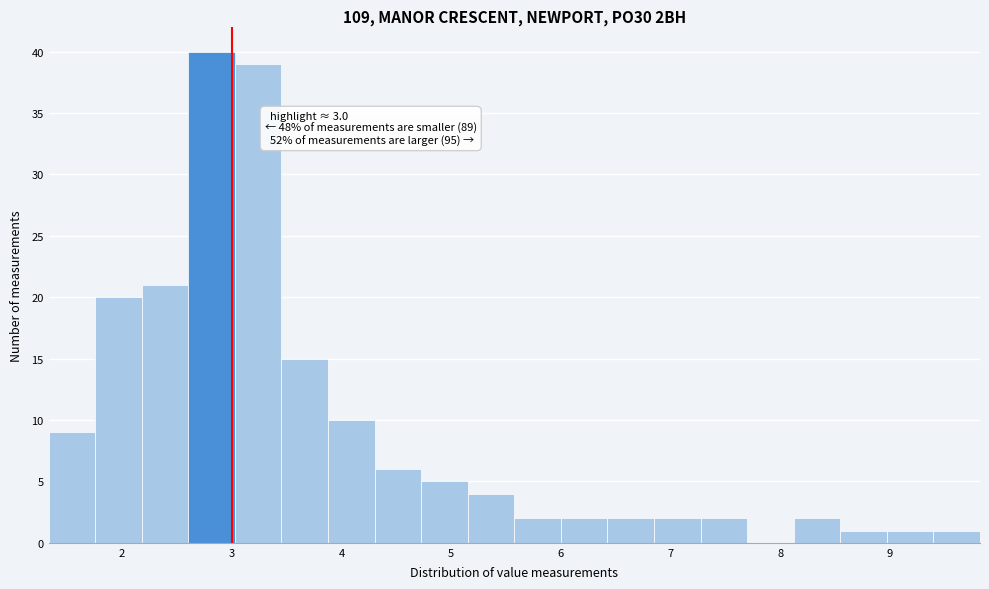

Which range on the x-axis has the tallest bar?

2.6 to 3.0